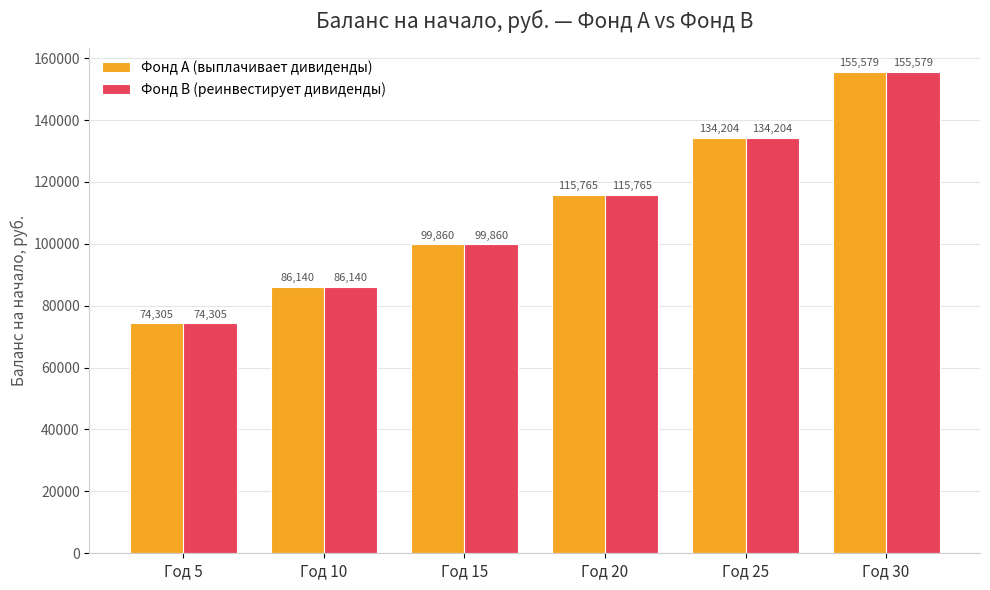

Is it true that Фонд B (реинвестирует дивиденды) equals 115765.4 at Год 20?

True